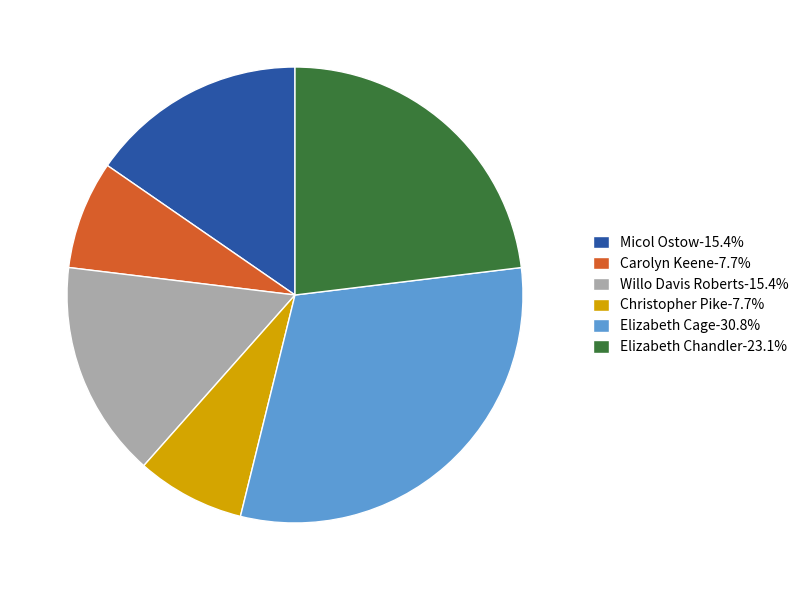

Is there any slice that represents more than half of the pie?

No